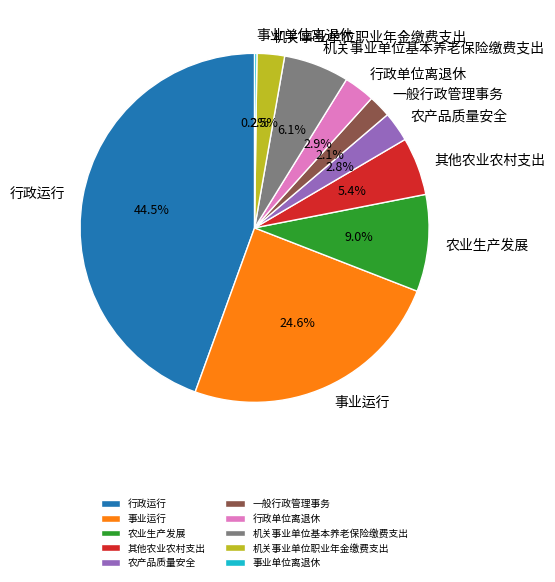

Which category has the biggest portion of the pie?

行政运行